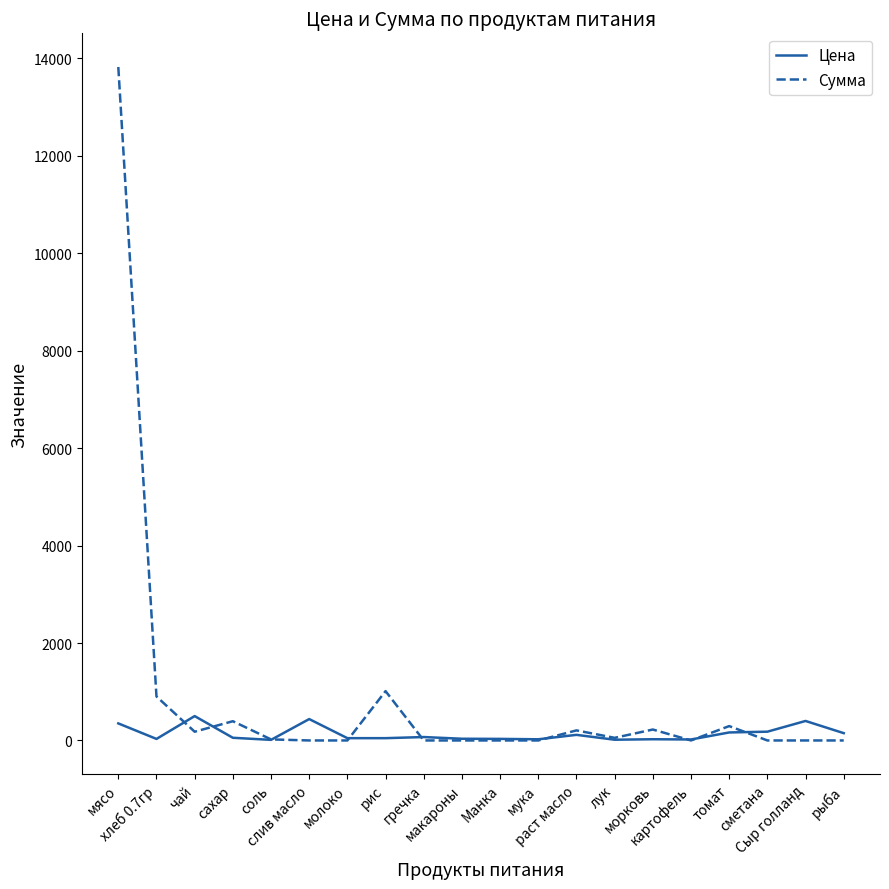

True or false: Цена and Сумма cross at least once.

True